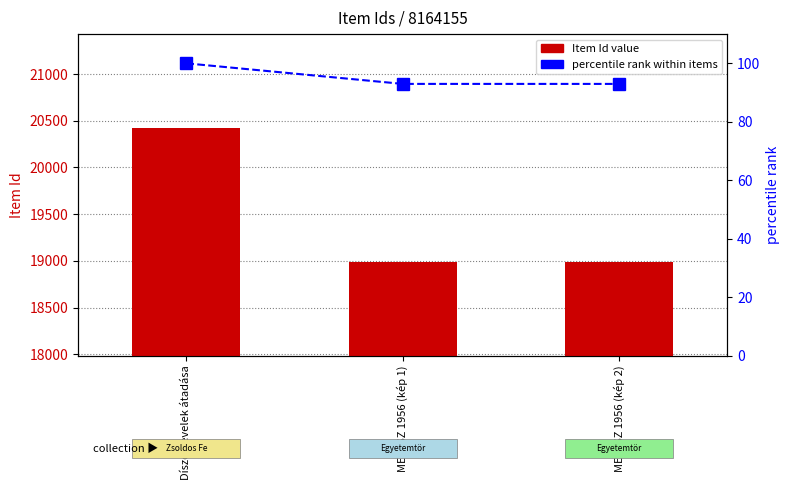

What is the value of the percentile rank within items bar at the 3rd from the left?

93.0